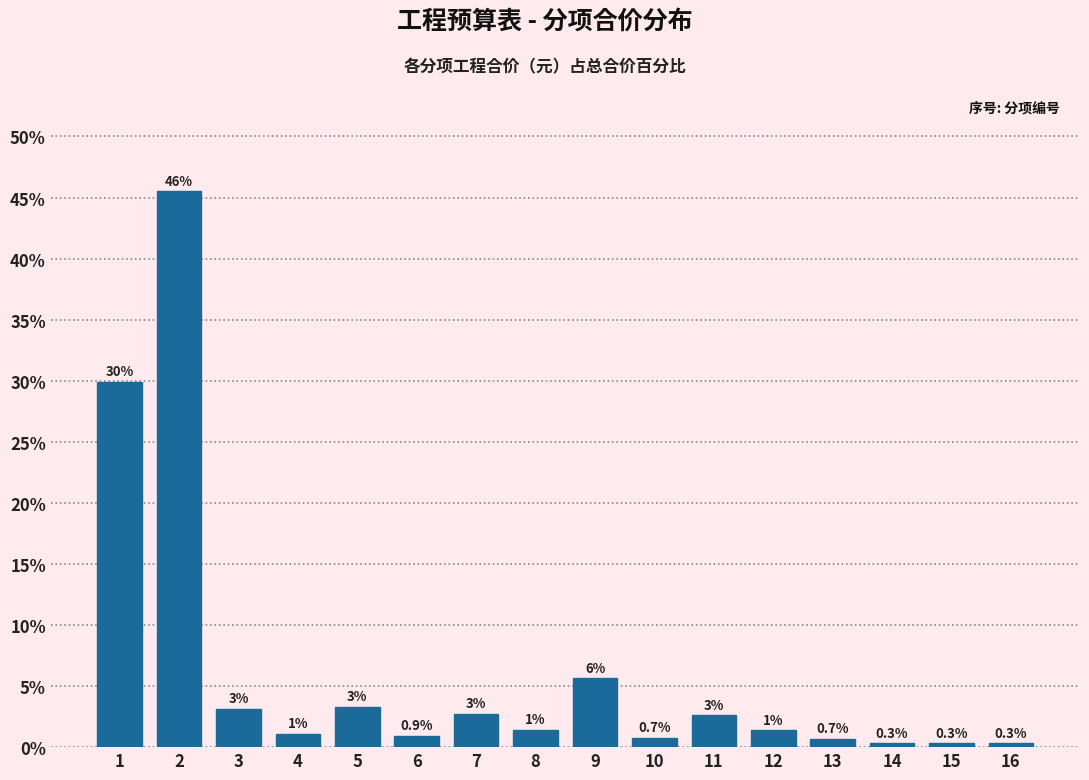

How many bars are there in total?

16